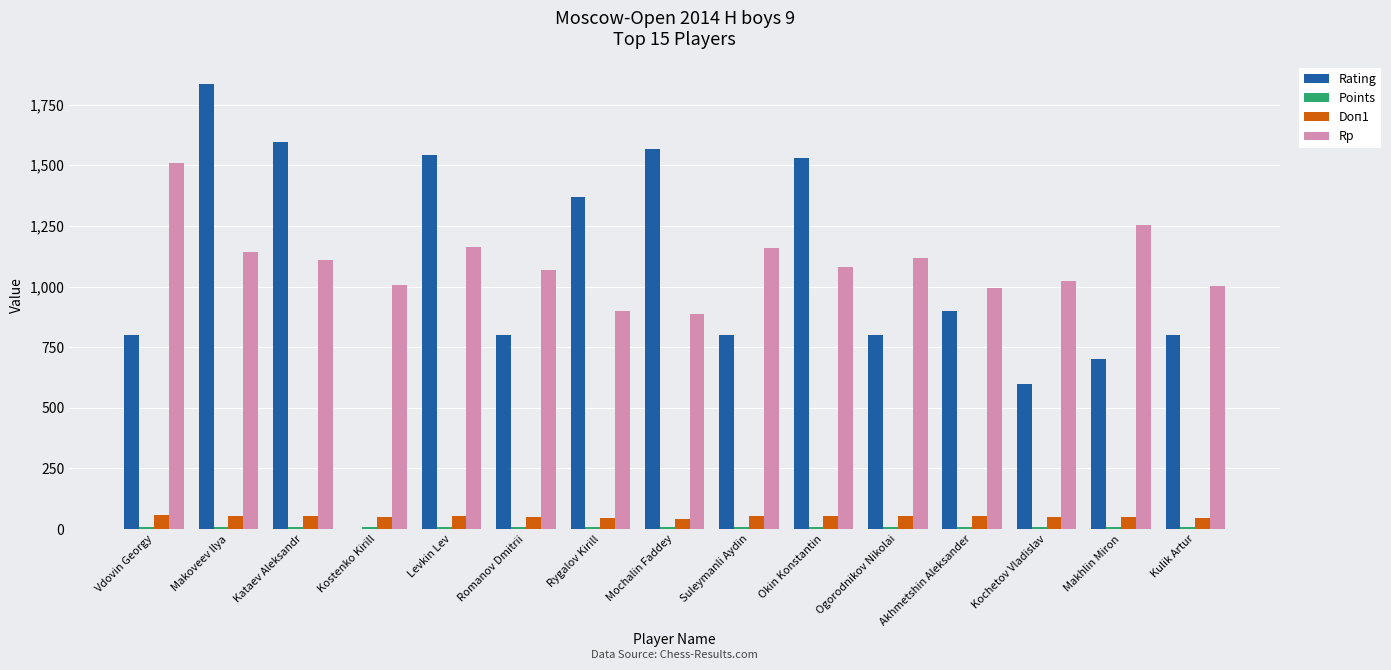

What is the spread (max minus min) of values at Romanov Dmitrii?

1062.0